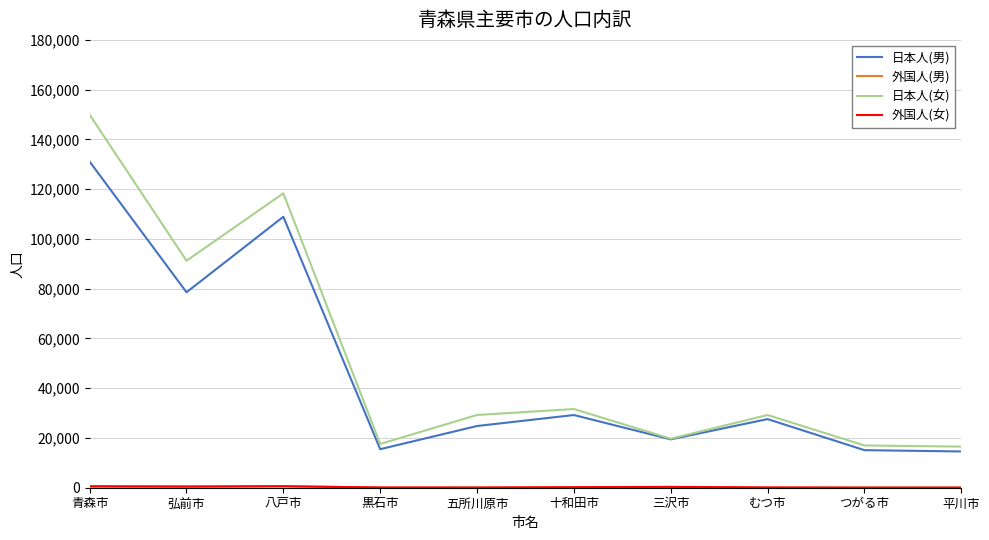

At which category is the sum across all series the highest?

青森市